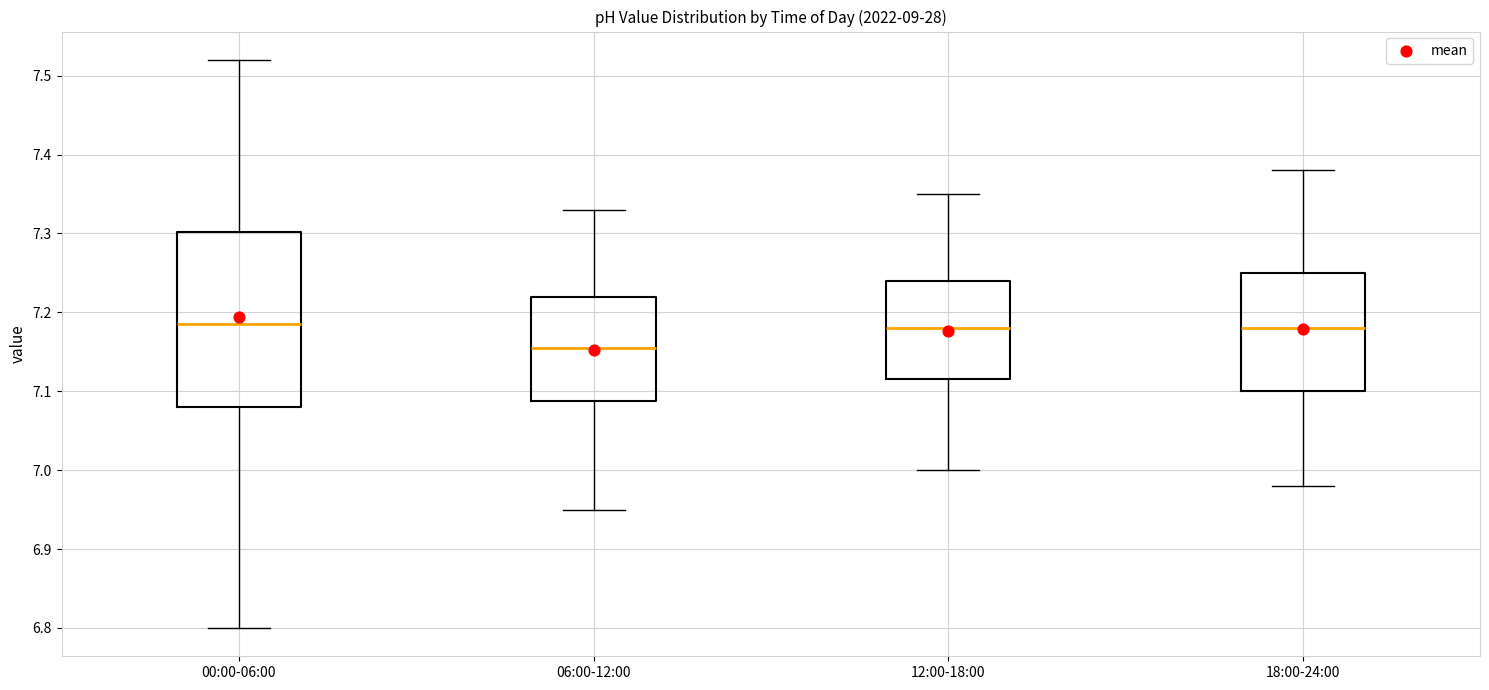

Where does the upper whisker of the box for 06:00-12:00 end on the y-axis? The values are not printed on the chart, so give them approximately, as read against the axis.

7.33